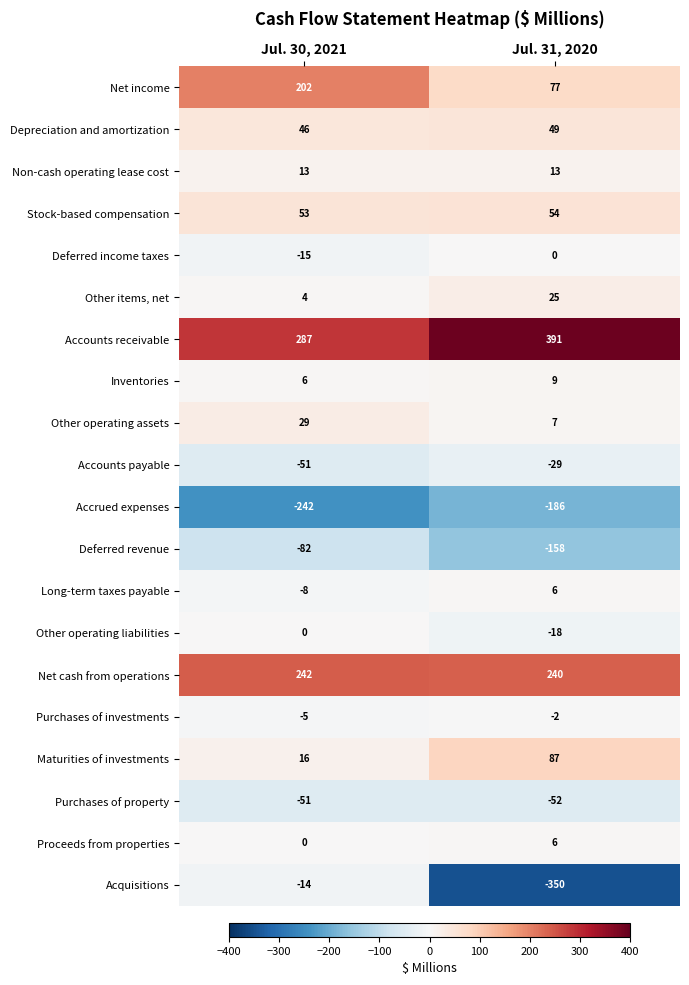

Which series has the largest total across all categories?

Accounts receivable